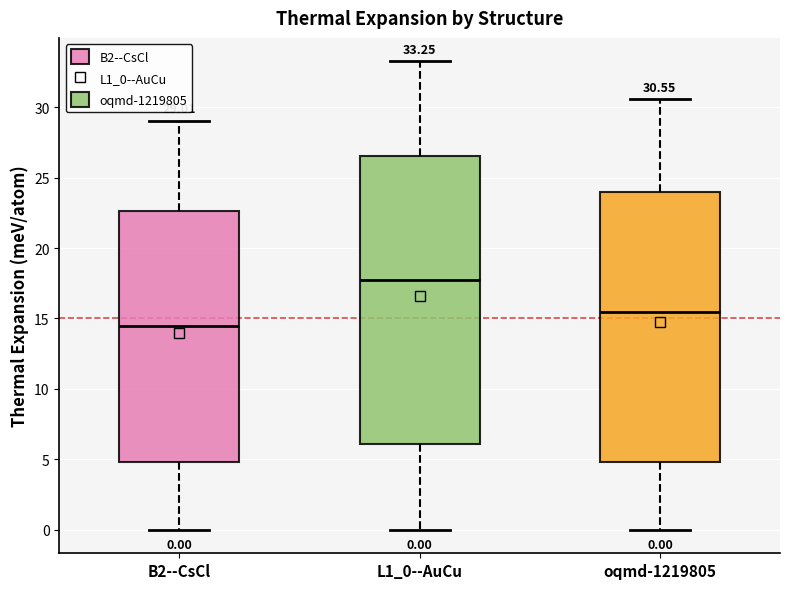

Which box has the lowest median line?

B2--CsCl